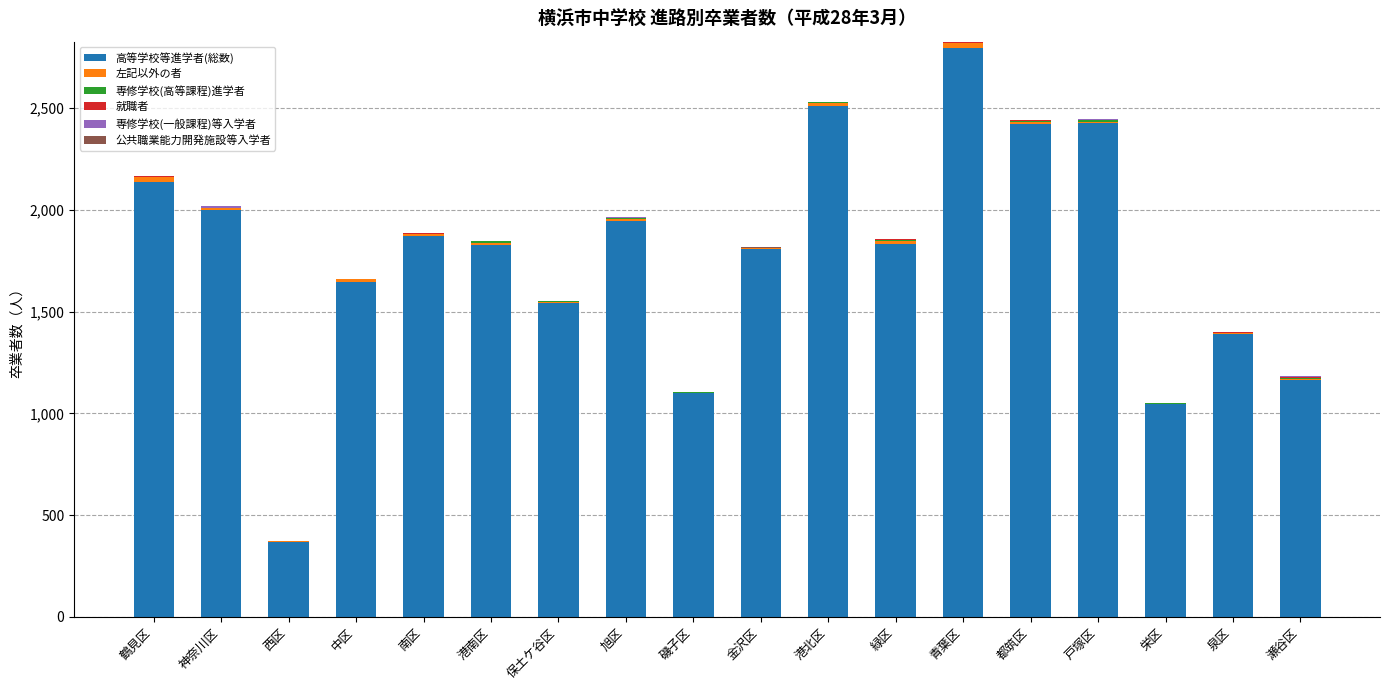

The value of 高等学校等進学者(総数) at 金沢区 is 3238. True or false?

False